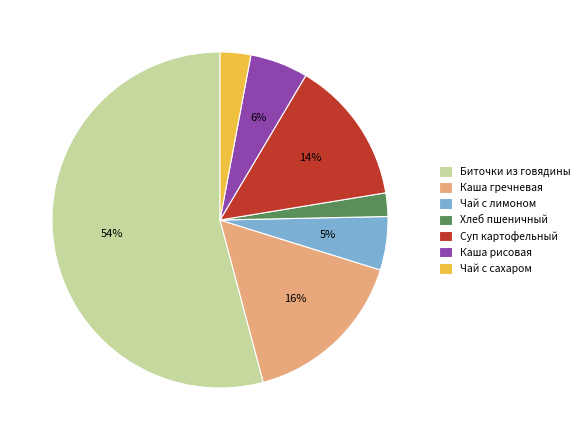

What is the majority slice?

Биточки из говядины